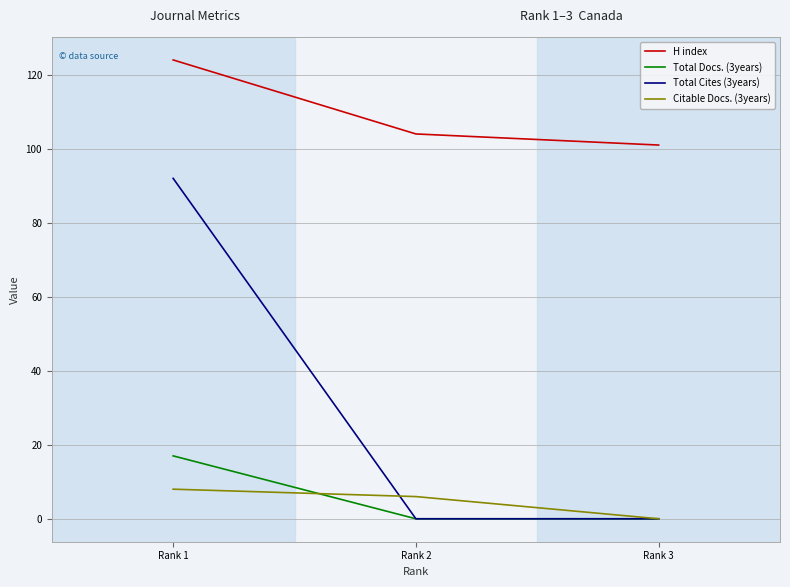

Reading left to right, list all the values displayed in this chart.

H index: Rank 1=124	Rank 2=104	Rank 3=101
Total Docs. (3years): Rank 1=17	Rank 2=0	Rank 3=0
Total Cites (3years): Rank 1=92	Rank 2=0	Rank 3=0
Citable Docs. (3years): Rank 1=8	Rank 2=6	Rank 3=0